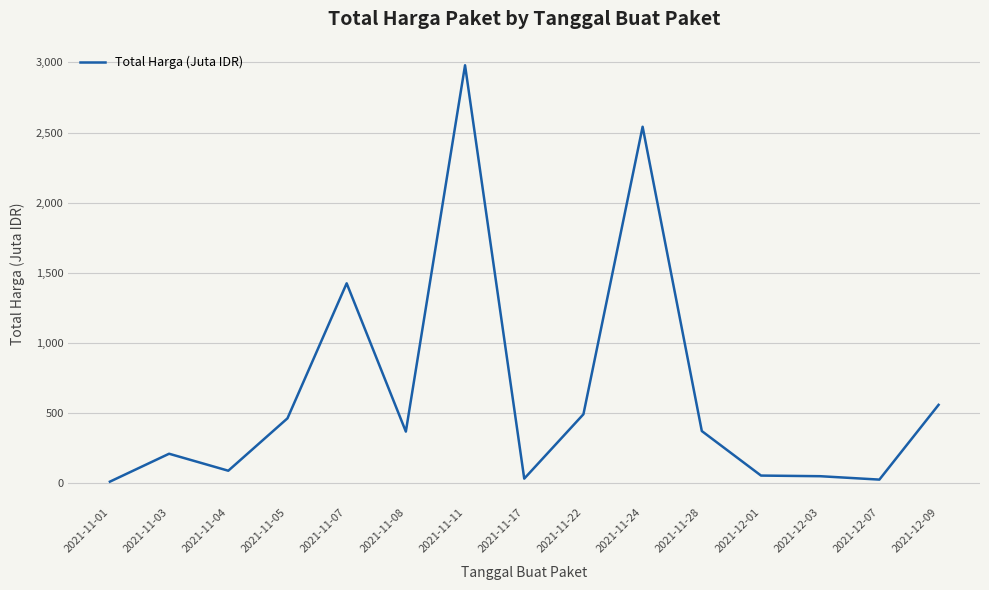

What is the difference between the maximum and minimum values?

2966.6